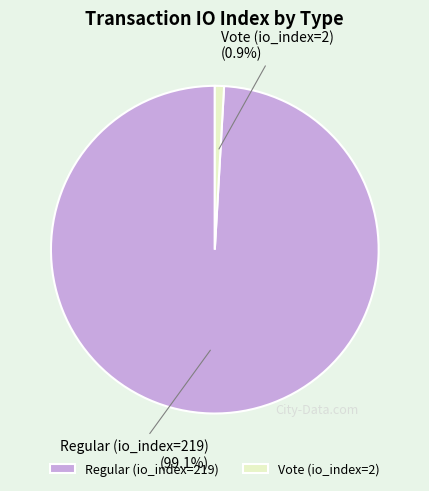

How many slices are in this pie chart?

2